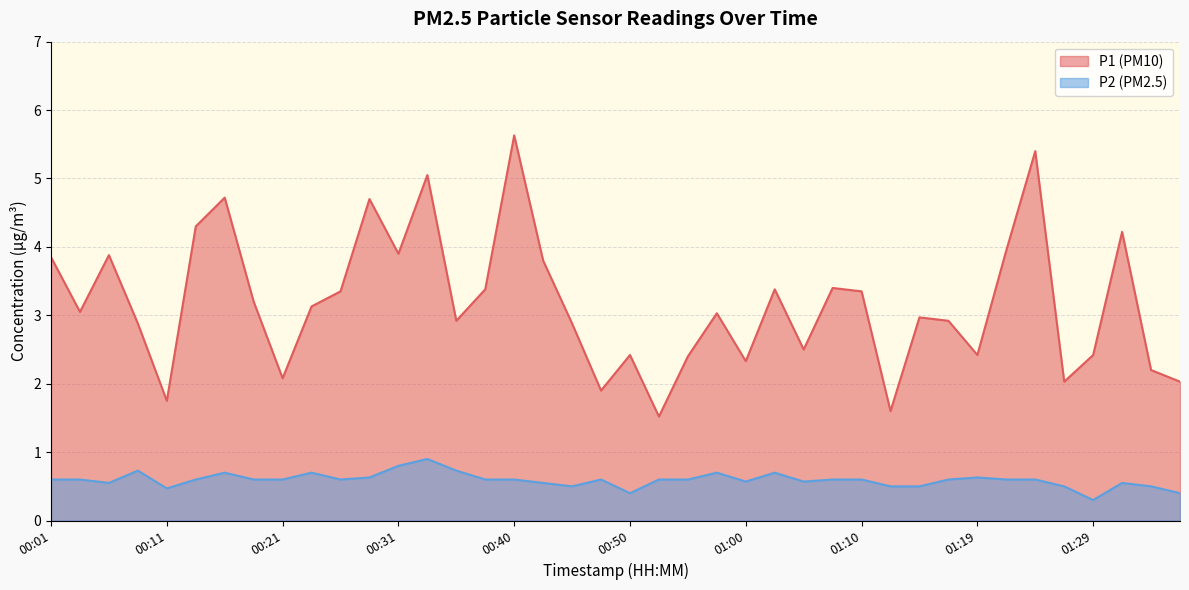

What is the total value across all series at 01:19?

3.0